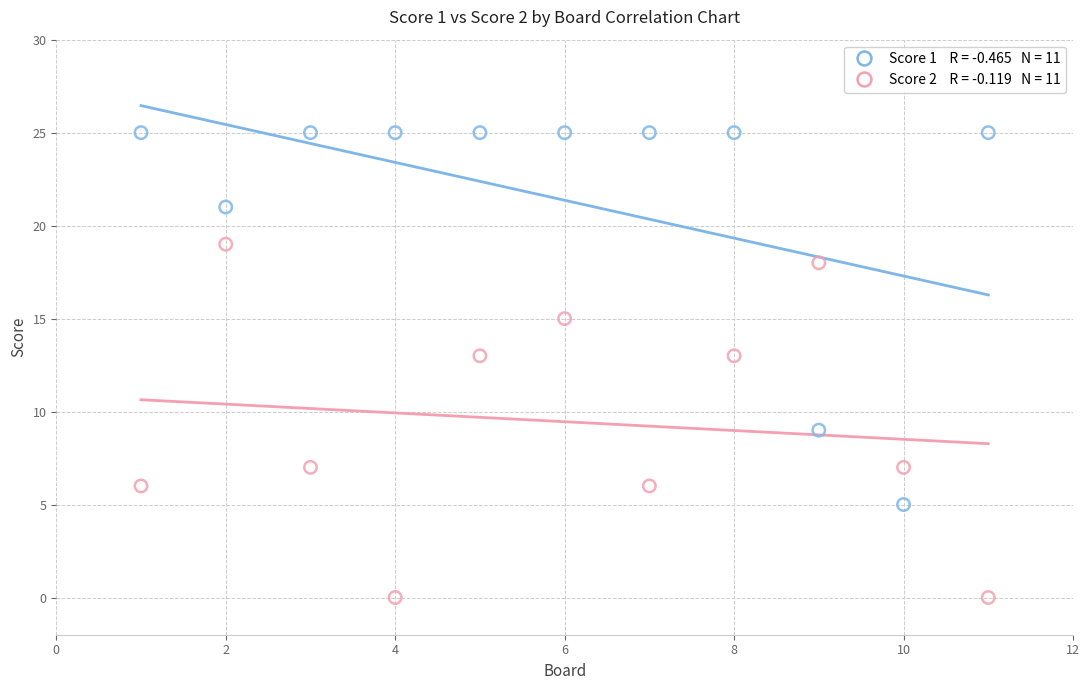

Across all data points, what is the range of Y values (max minus min)?

25